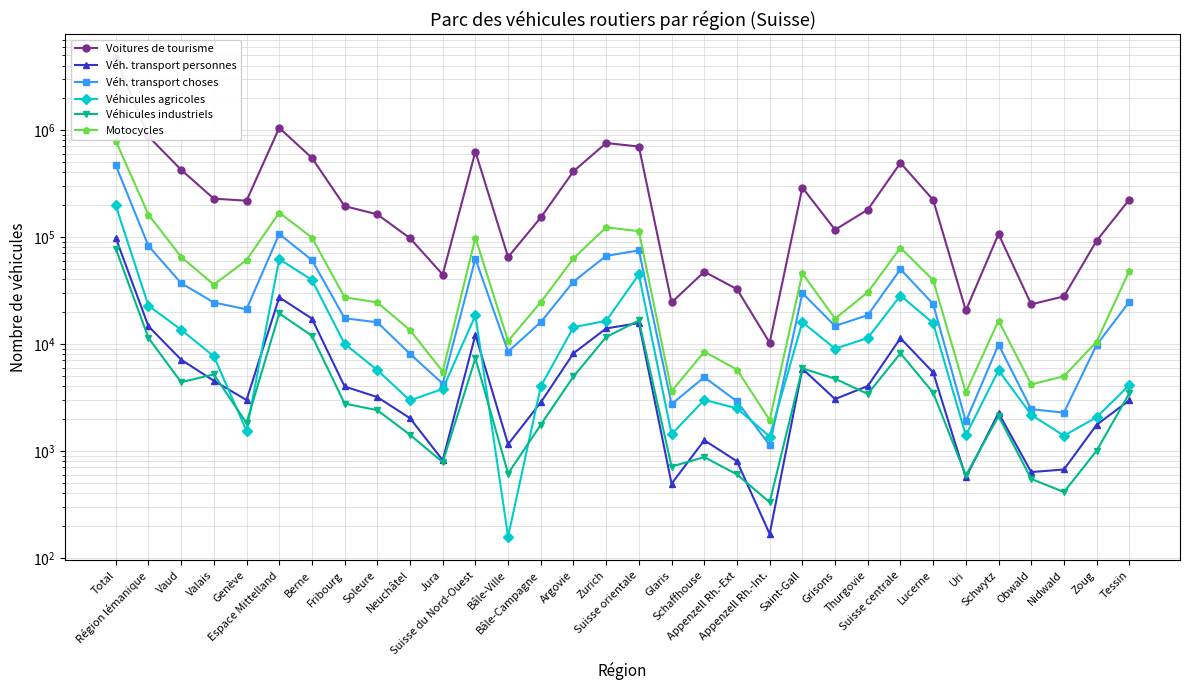

What is the total value across all series at Suisse centrale?

668448